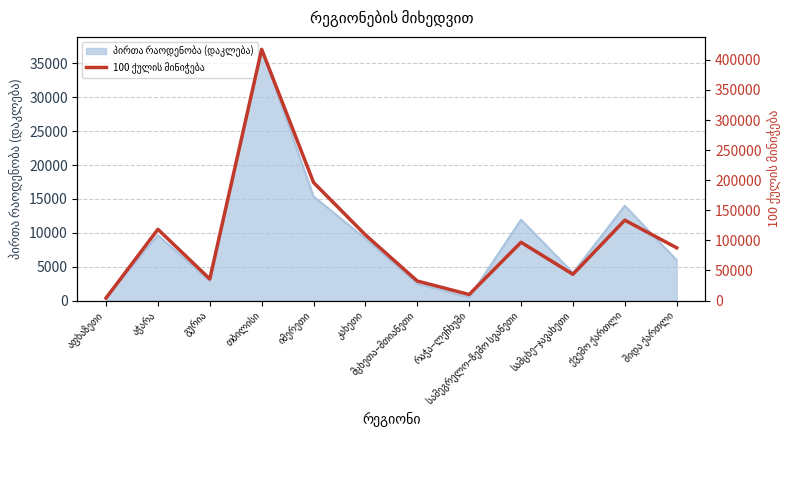

Between კახეთი and გურია, which is larger?

კახეთი